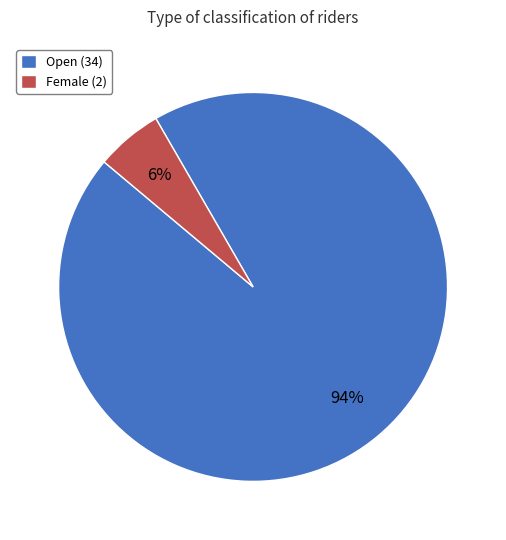

To the nearest percent, what portion does Open (34) represent?

94%